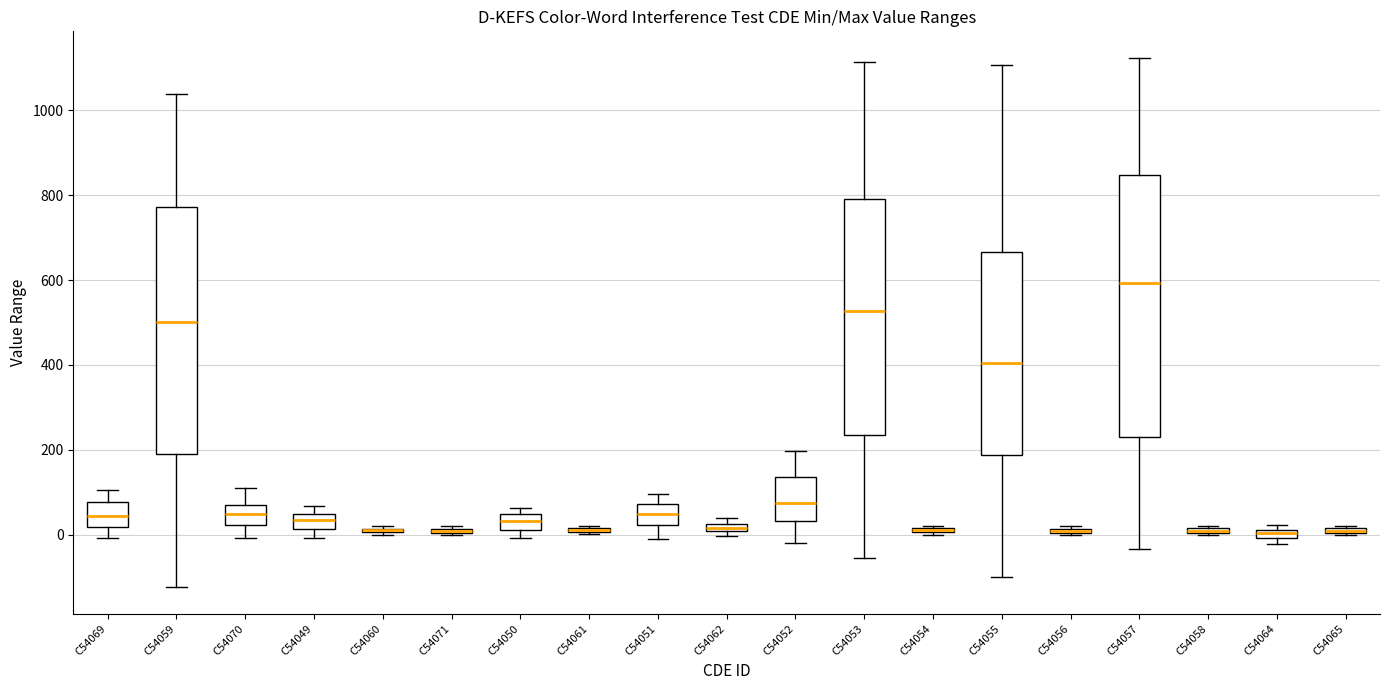

Where does the upper whisker of the box for C54070 end on the y-axis? The values are not printed on the chart, so give them approximately, as read against the axis.

120